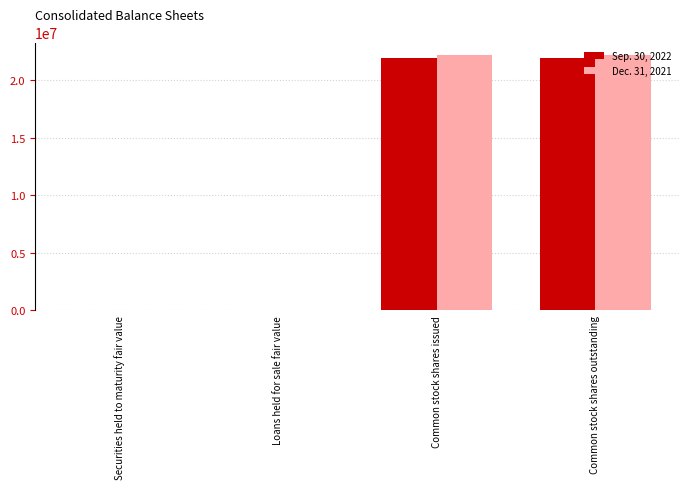

What is the sum of all Sep. 30, 2022 values?

43900581